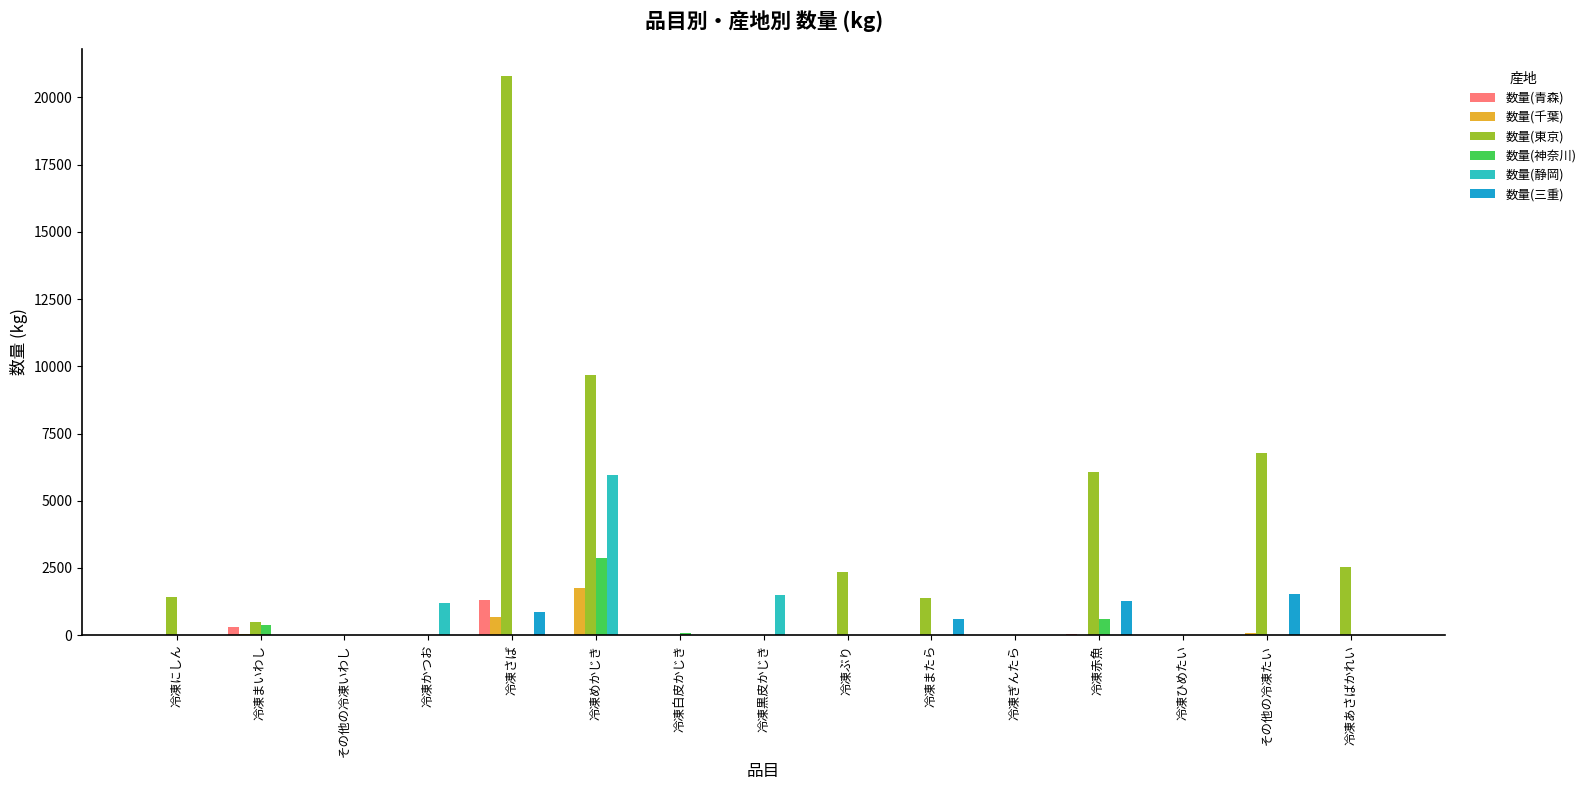

Which series has the largest total across all categories?

数量(東京)